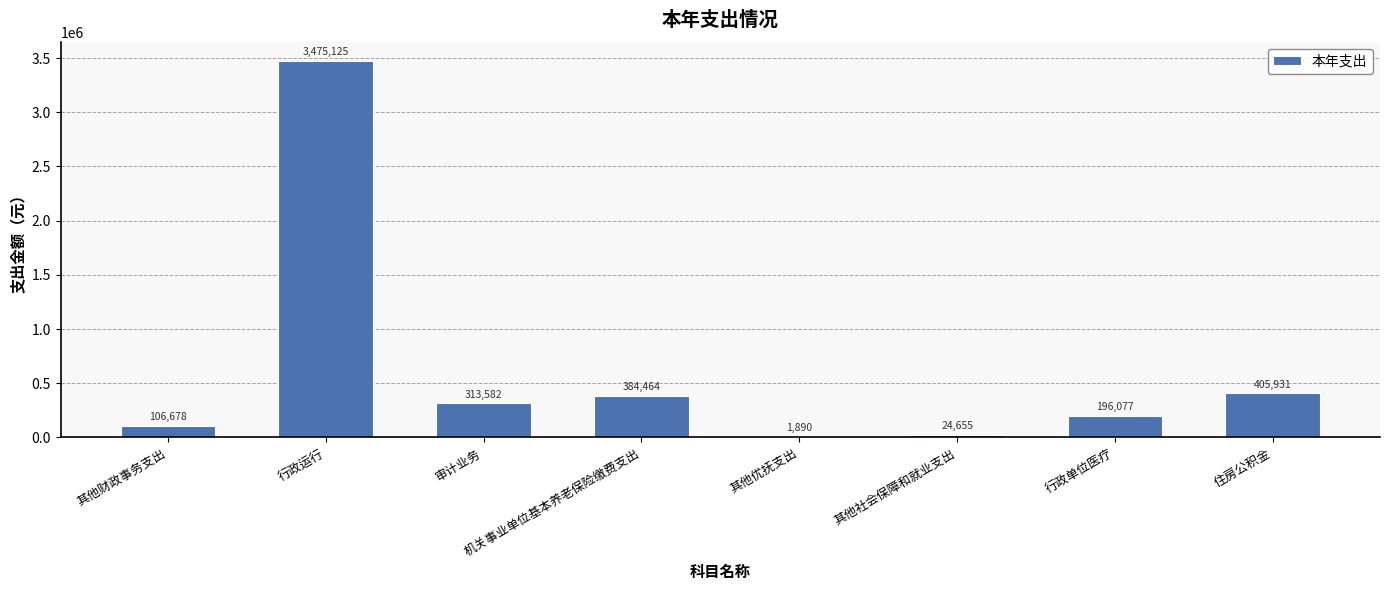

Where does the data first go above 313581?

行政运行